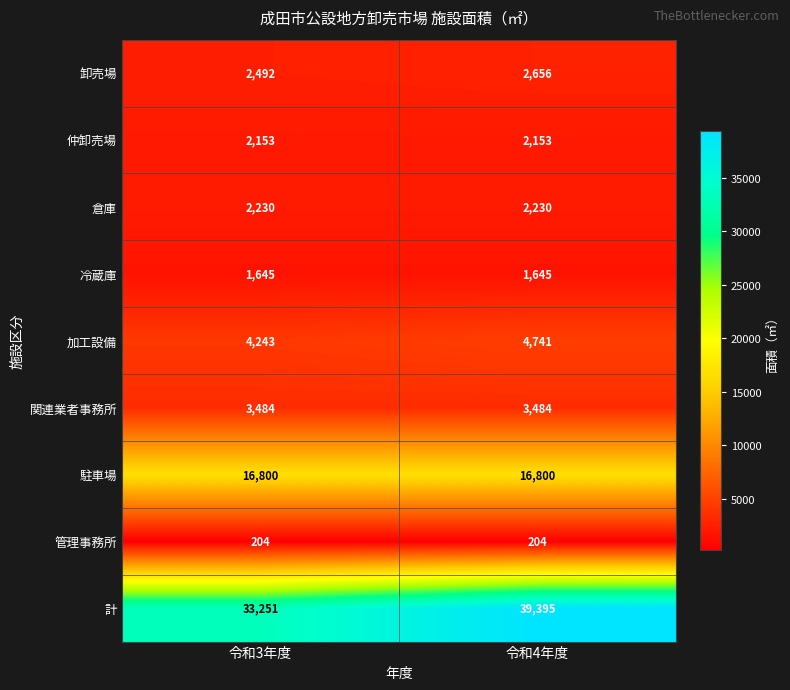

Reading left to right, extract all data points from this chart.

卸売場: 令和3年度=2492	令和4年度=2656
仲卸売場: 令和3年度=2153	令和4年度=2153
倉庫: 令和3年度=2230	令和4年度=2230
冷蔵庫: 令和3年度=1645	令和4年度=1645
加工設備: 令和3年度=4243	令和4年度=4741
関連業者事務所: 令和3年度=3484	令和4年度=3484
駐車場: 令和3年度=16800	令和4年度=16800
管理事務所: 令和3年度=204	令和4年度=204
計: 令和3年度=33251	令和4年度=39395